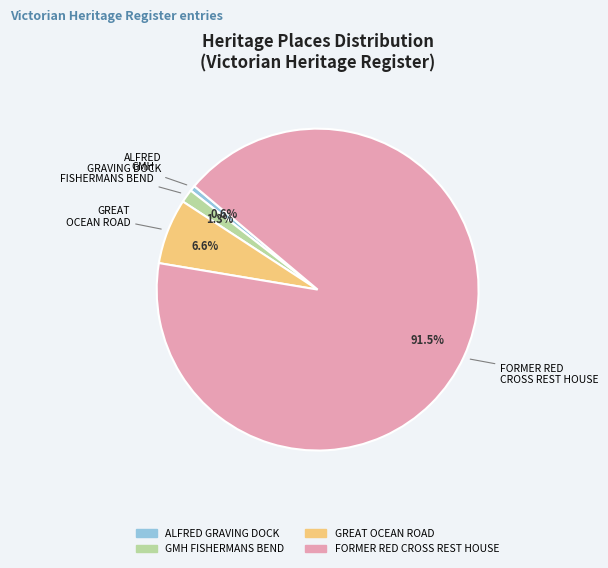

To the nearest percent, what percentage of the pie is ALFRED GRAVING DOCK?

1%